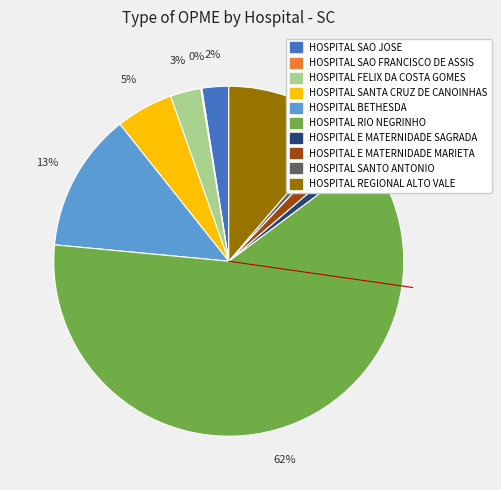

What is the total percentage of HOSPITAL SAO JOSE and HOSPITAL SANTA CRUZ DE CANOINHAS?

7.8%